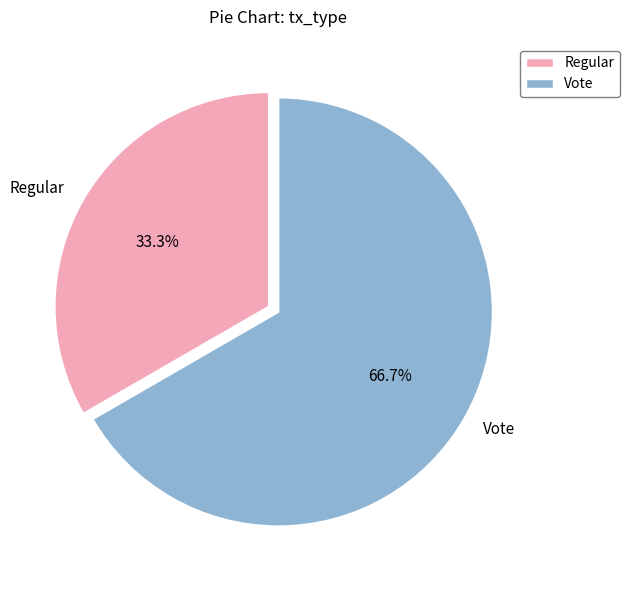

Rank the categories by value from highest to lowest.

Vote, Regular